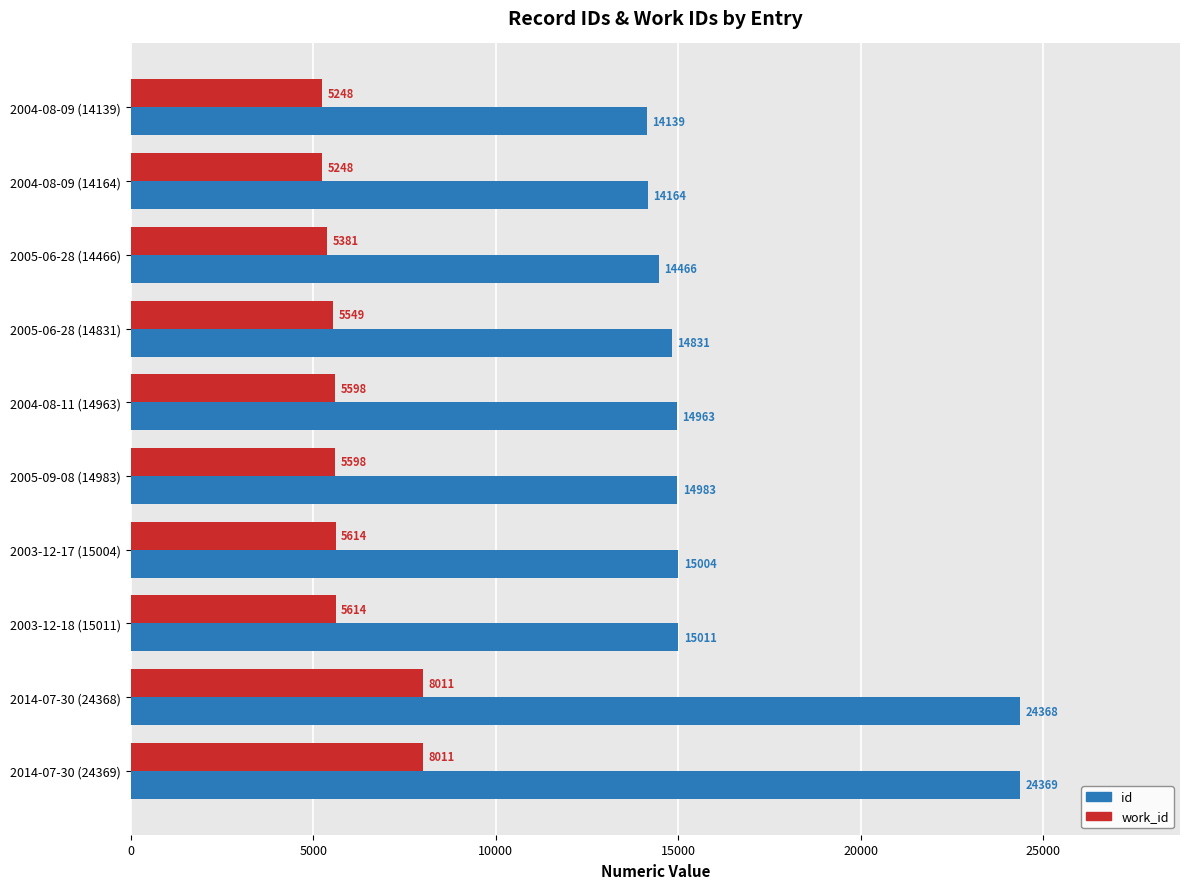

List the series in order of their overall mean, lowest first.

work_id, id